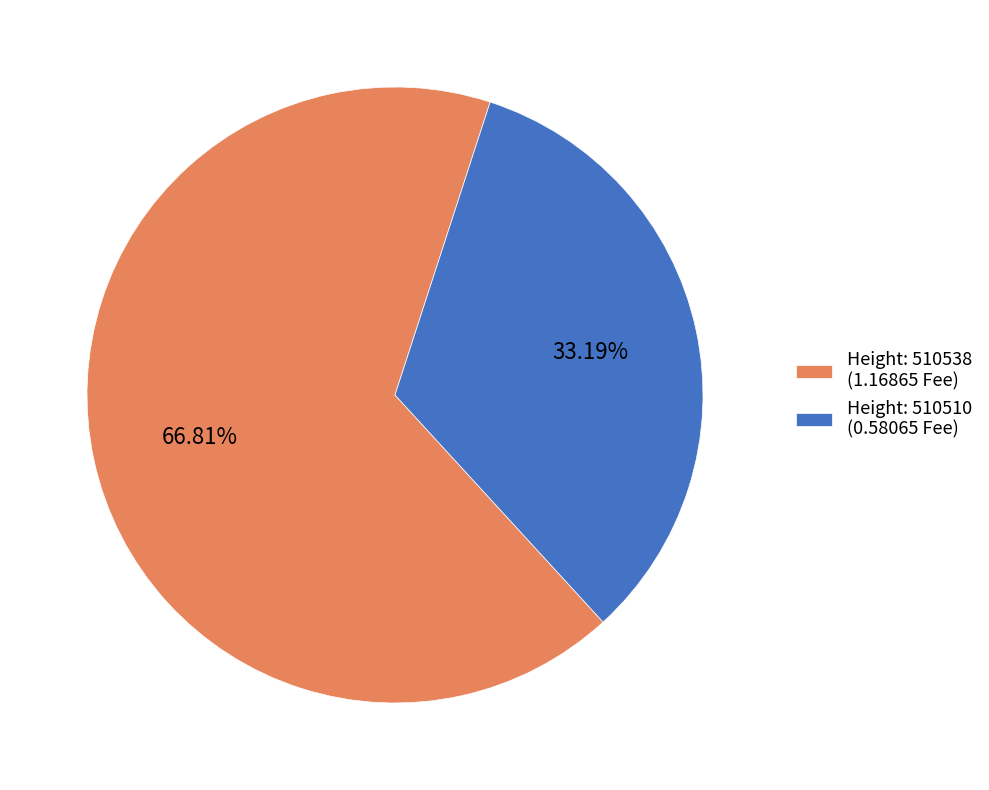

Do Height: 510538 (1.16865 Fee) and Height: 510510 (0.58065 Fee) together represent more than half of the pie?

Yes